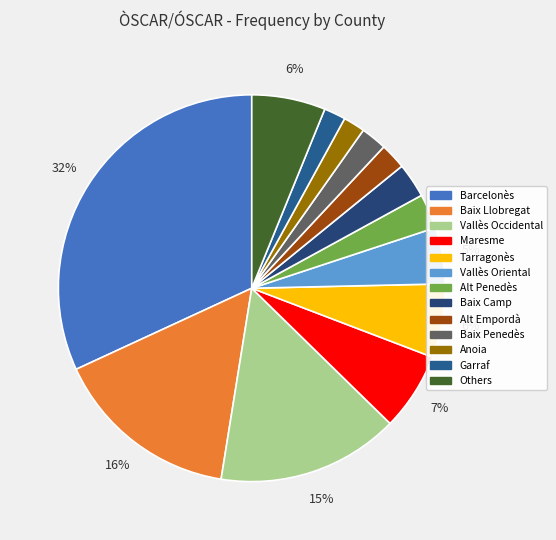

How many slices are in this pie chart?

13